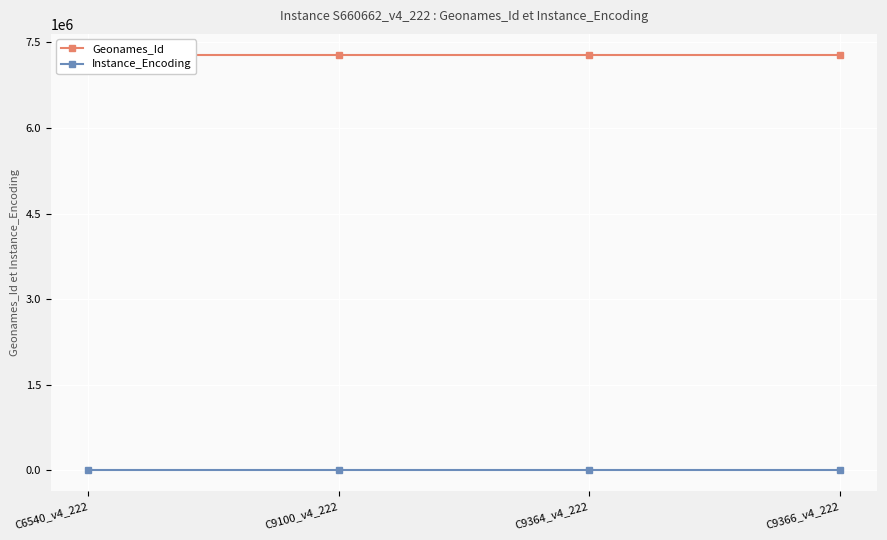

At which category does the chart reach its minimum across all series?

C6540_v4_222